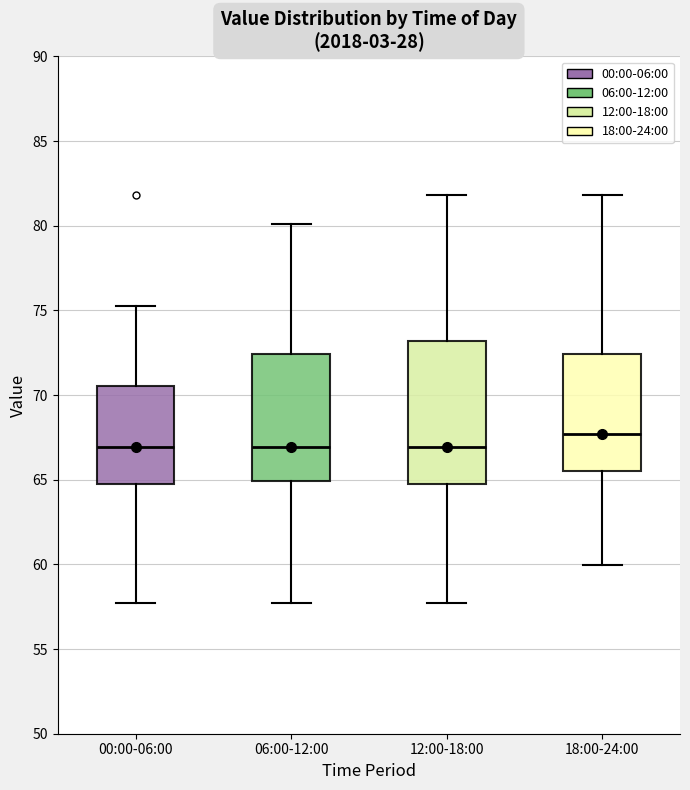

Reading left to right, read every box against the y-axis: the position of its median line, the range the box covers, and the ends of its whiskers. The values are not printed on the chart, so give them approximately, as read against the axis.

00:00-06:00: median 67.0, box 65.0 to 70.5, whiskers 57.5 to 75.5
06:00-12:00: median 67.0, box 65.0 to 72.5, whiskers 57.5 to 80.0
12:00-18:00: median 67.0, box 65.0 to 73.0, whiskers 57.5 to 82.0
18:00-24:00: median 67.5, box 65.5 to 72.5, whiskers 60.0 to 82.0